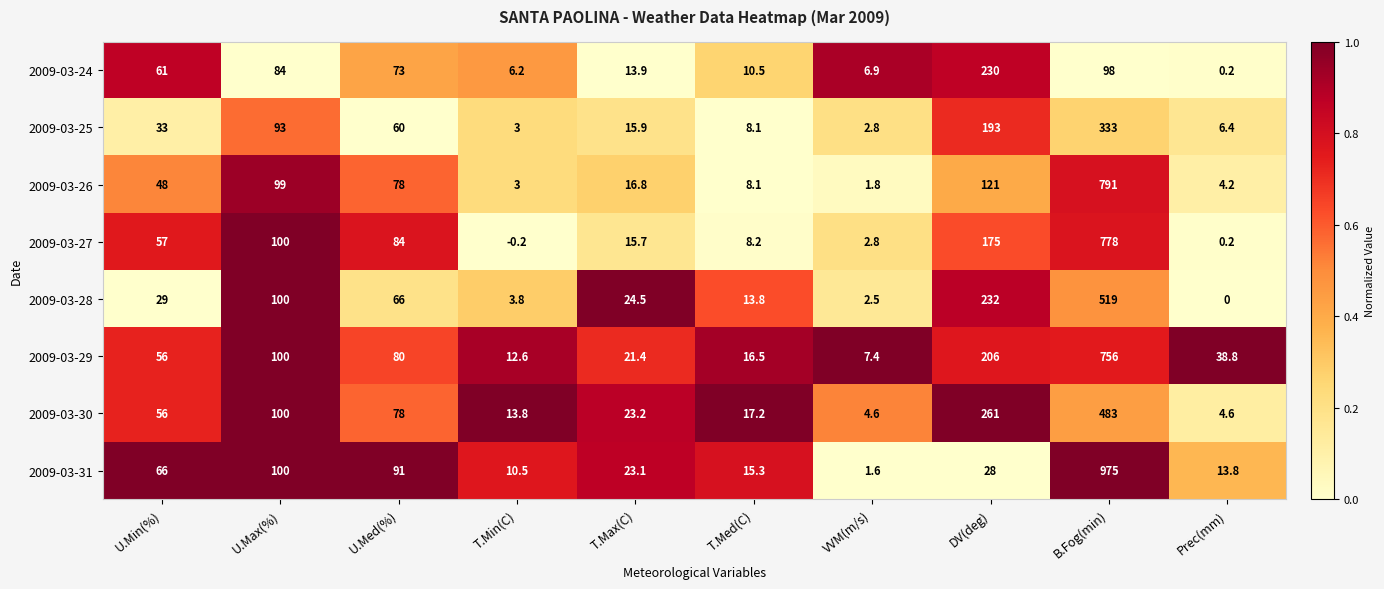

Read the 2009-03-31 value at U.Med(%).

91.0